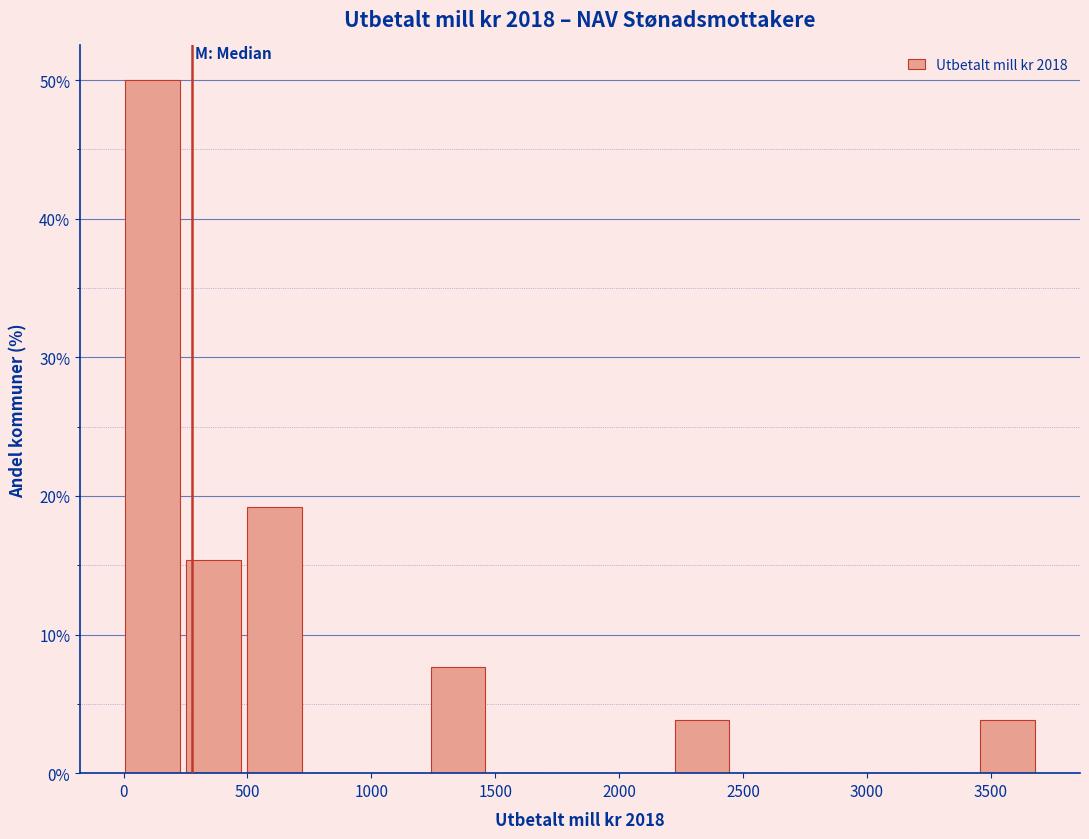

Which range on the x-axis has the tallest bar?

0 to 250